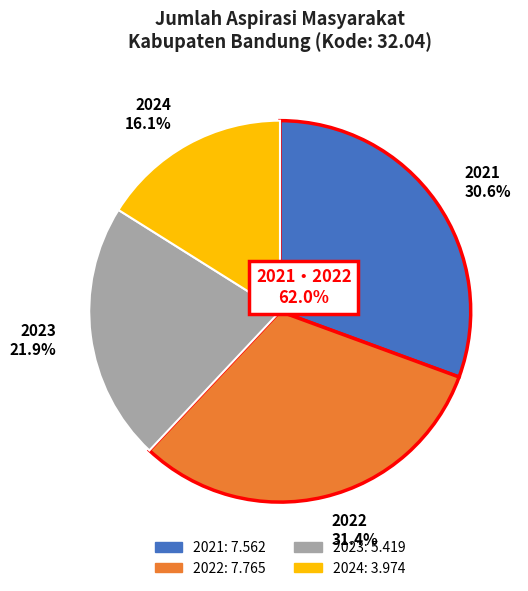

Between 2022 31.4% and 2024 16.1%, which is larger?

2022 31.4%